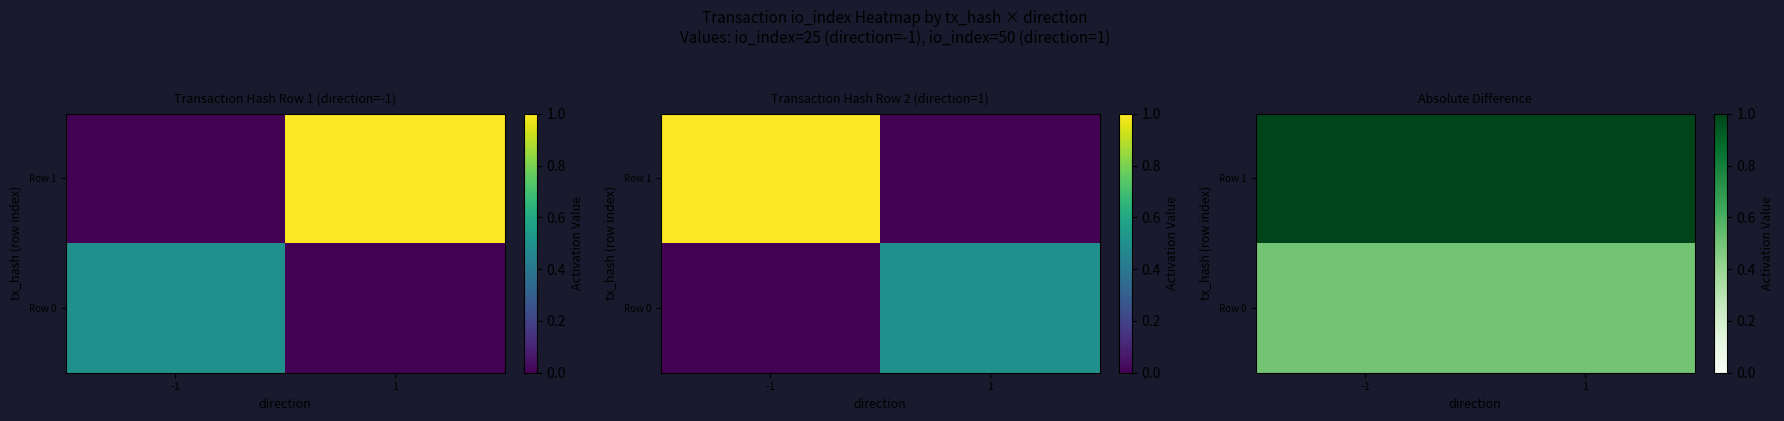

Which series has the largest total across all categories?

Row 1